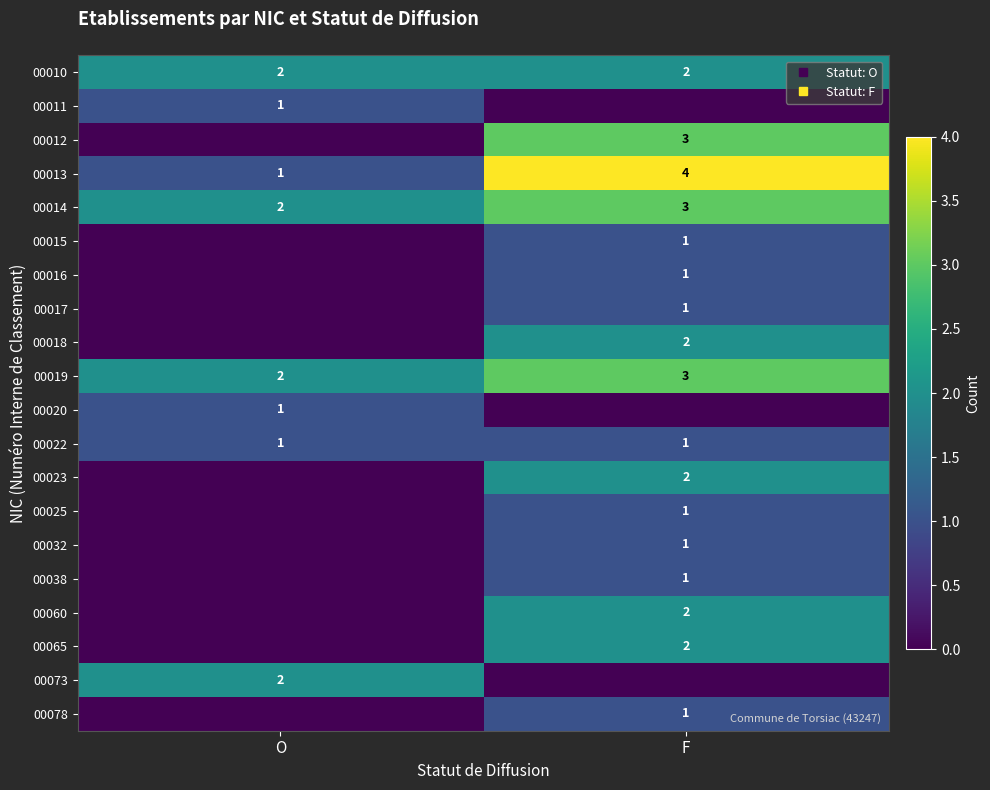

The 00032 series shows 1 at F. True or false?

True